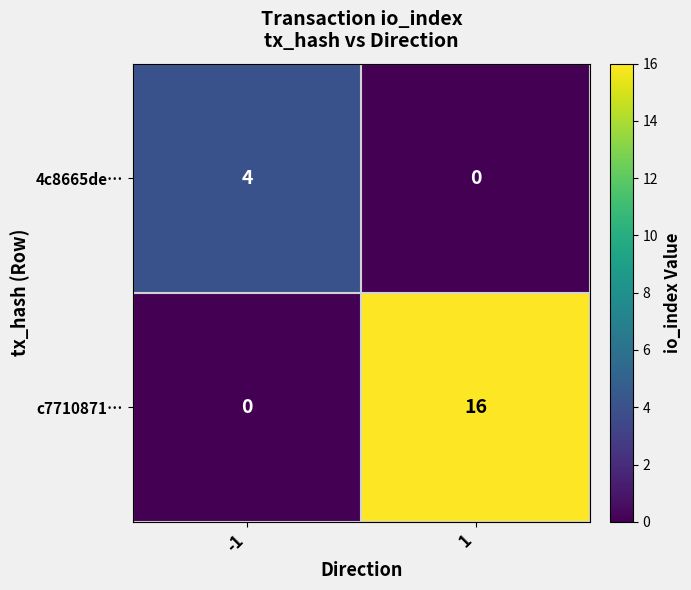

Reading left to right, what are all the values shown in this chart?

4c8665de…: -1=4	1=0
c7710871…: -1=0	1=16